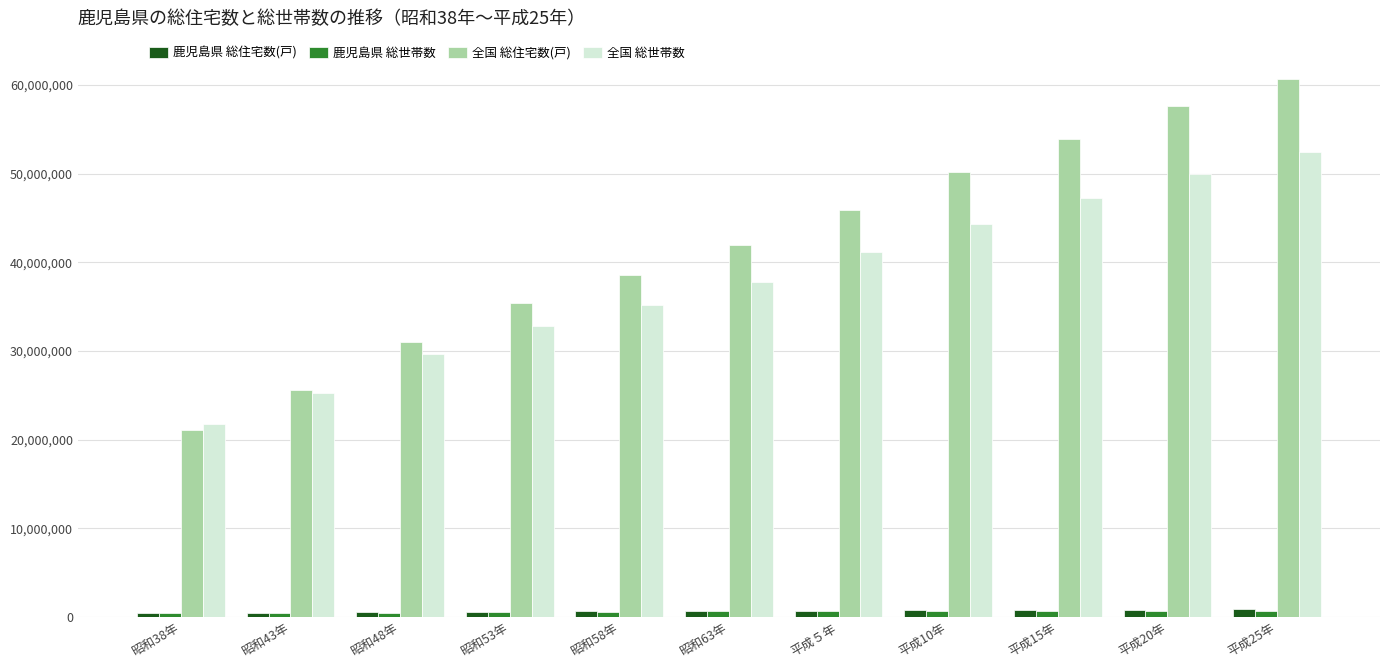

The value of 全国 総住宅数(戸) at 昭和58年 is 38606800. True or false?

True